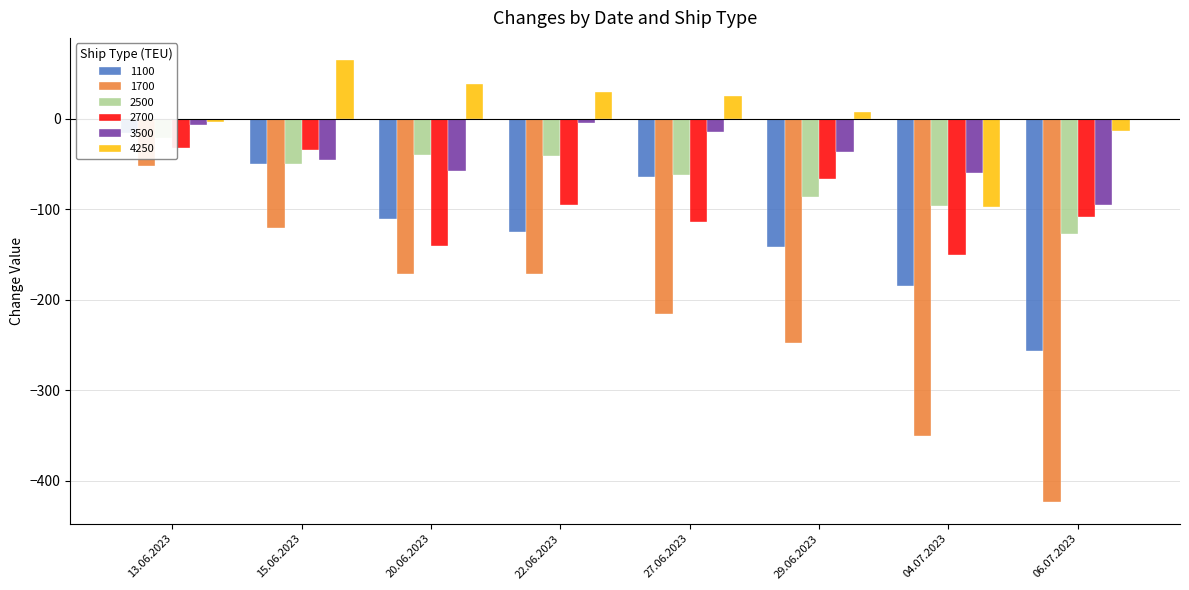

Reading left to right, what are all the values shown in this chart?

1100: 13.06.2023=-16	15.06.2023=-50	20.06.2023=-111	22.06.2023=-125	27.06.2023=-64	29.06.2023=-142	04.07.2023=-185	06.07.2023=-257
1700: 13.06.2023=-52	15.06.2023=-121	20.06.2023=-171	22.06.2023=-171	27.06.2023=-216	29.06.2023=-248	04.07.2023=-350	06.07.2023=-423
2500: 13.06.2023=-21	15.06.2023=-50	20.06.2023=-40	22.06.2023=-41	27.06.2023=-62	29.06.2023=-86	04.07.2023=-96	06.07.2023=-127
2700: 13.06.2023=-32	15.06.2023=-34	20.06.2023=-141	22.06.2023=-95	27.06.2023=-114	29.06.2023=-66	04.07.2023=-150	06.07.2023=-109
3500: 13.06.2023=-7	15.06.2023=-45	20.06.2023=-58	22.06.2023=-5	27.06.2023=-15	29.06.2023=-37	04.07.2023=-60	06.07.2023=-95
4250: 13.06.2023=-3	15.06.2023=65	20.06.2023=38	22.06.2023=30	27.06.2023=25	29.06.2023=7	04.07.2023=-97	06.07.2023=-13